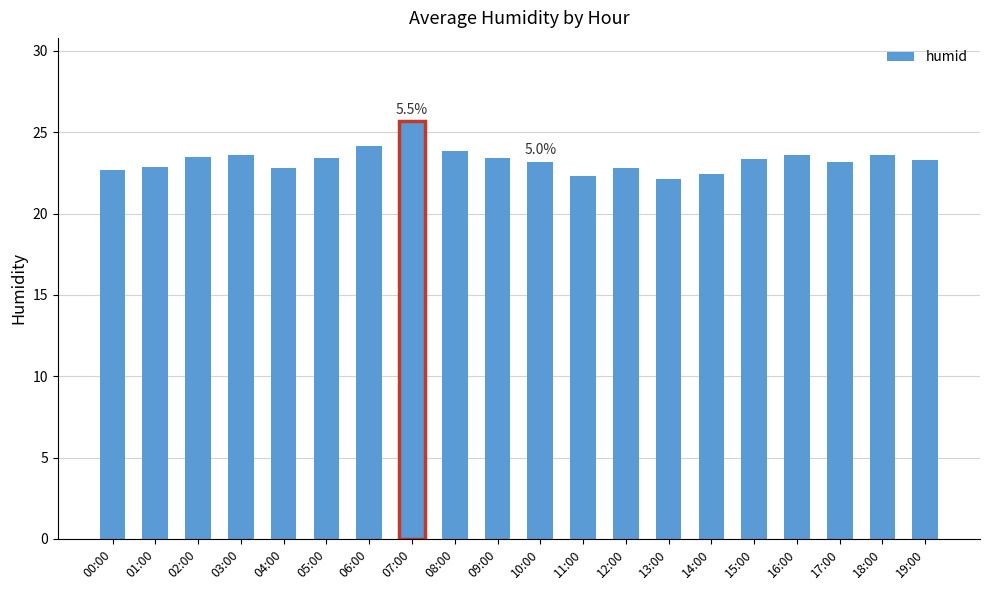

What position from the right is 05:00?

15